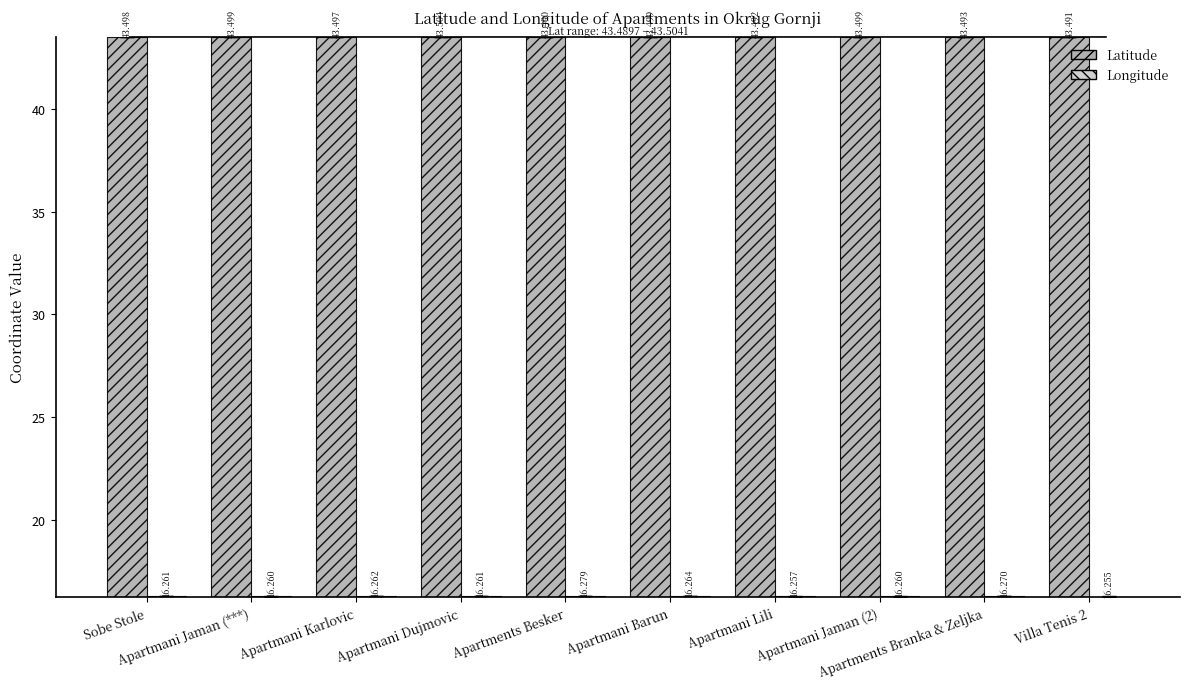

The Latitude series shows 59.2 at Apartmani Jaman (2). True or false?

False